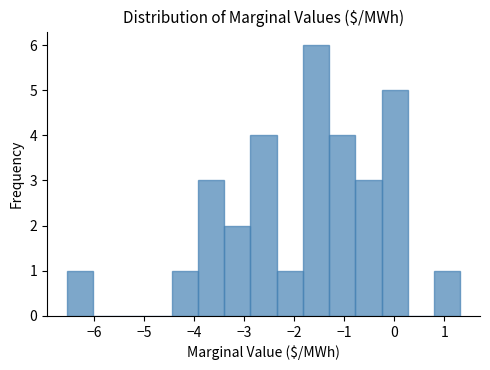

Reading left to right, list every bar in this chart as the range it spans on the x-axis followed by its height. Neither the bar edges nor the heights are printed on the chart, so give them approximately, as read against the axes.

-6.5 to -6.0: 1
-6.0 to -5.5: 0
-5.5 to -5.0: 0
-5.0 to -4.5: 0
-4.5 to -3.9: 1
-3.9 to -3.4: 3
-3.4 to -2.9: 2
-2.9 to -2.4: 4
-2.4 to -1.8: 1
-1.8 to -1.3: 6
-1.3 to -0.8: 4
-0.8 to -0.3: 3
-0.3 to 0.3: 5
0.3 to 0.8: 0
0.8 to 1.3: 1